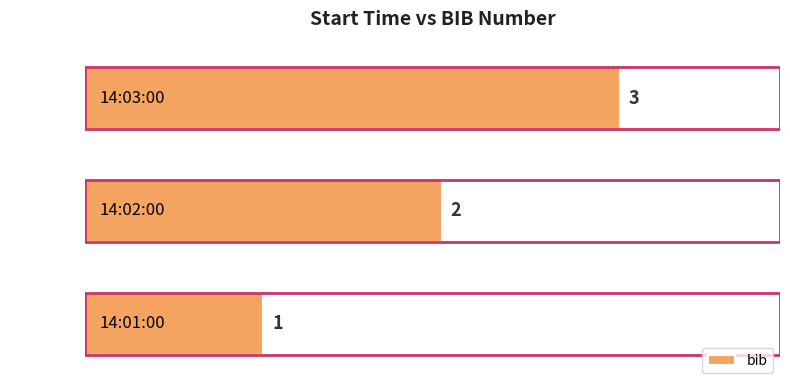

Rank the categories by value from highest to lowest.

14:03:00, 14:02:00, 14:01:00